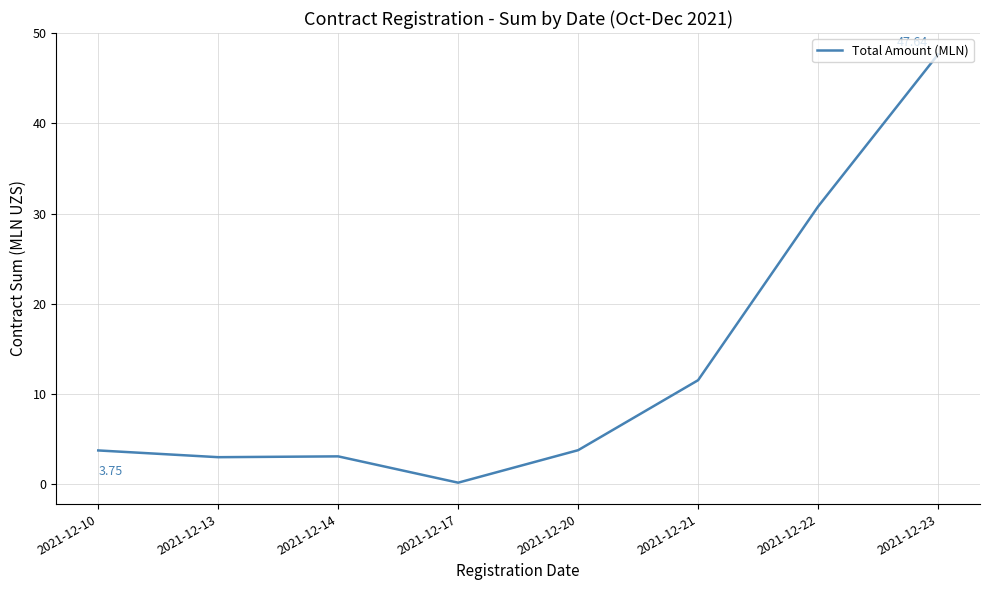

What is the difference between the maximum and minimum values?

47.5